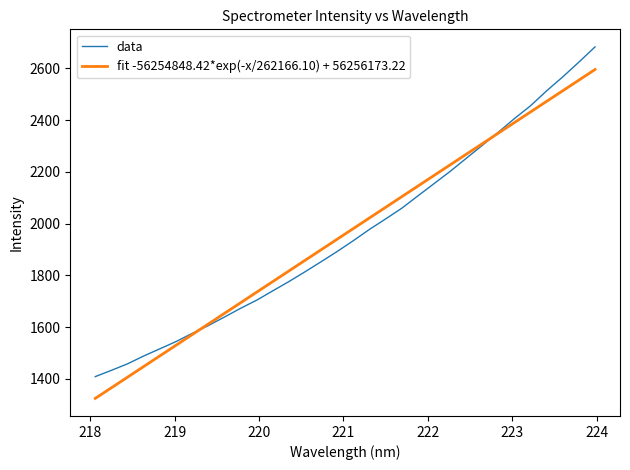

What is the lowest value of the data series?

1409.0